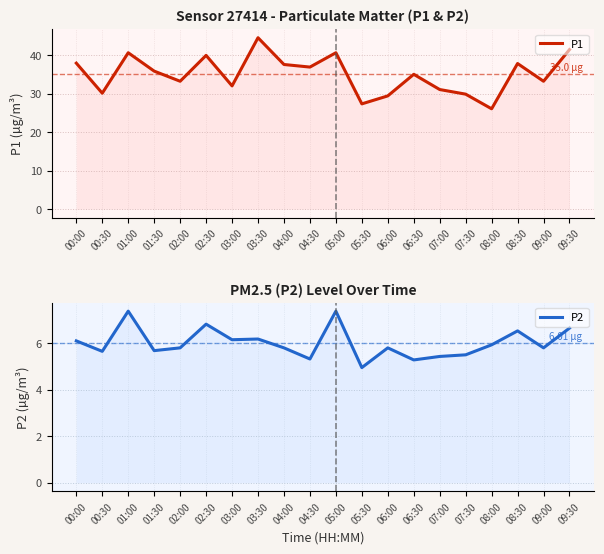

Reading right to left, what are all the values shown in this chart?

P1: 09:30=41.4	09:00=33.2	08:30=37.8	08:00=26.1	07:30=29.9	07:00=31.1	06:30=35.0	06:00=29.4	05:30=27.3	05:00=40.6	04:30=36.9	04:00=37.5	03:30=44.5	03:00=32.0	02:30=39.9	02:00=33.2	01:30=35.8	01:00=40.6	00:30=30.1	00:00=37.9
P2: 09:30=6.7	09:00=5.8	08:30=6.5	08:00=5.9	07:30=5.5	07:00=5.4	06:30=5.3	06:00=5.8	05:30=5.0	05:00=7.4	04:30=5.3	04:00=5.8	03:30=6.2	03:00=6.2	02:30=6.8	02:00=5.8	01:30=5.7	01:00=7.4	00:30=5.7	00:00=6.1